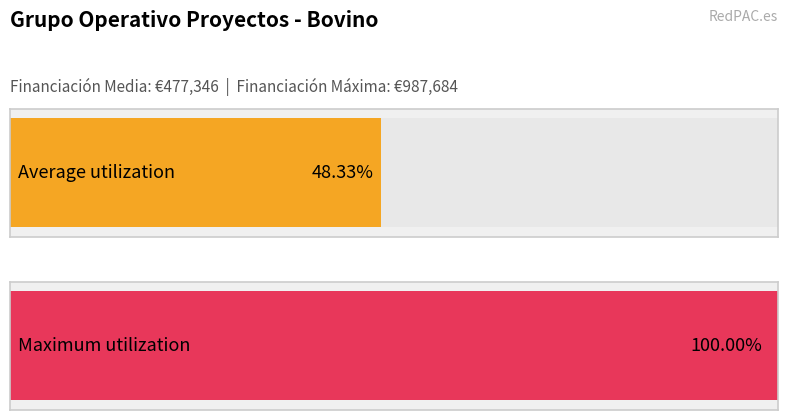

What is the average value?

477346